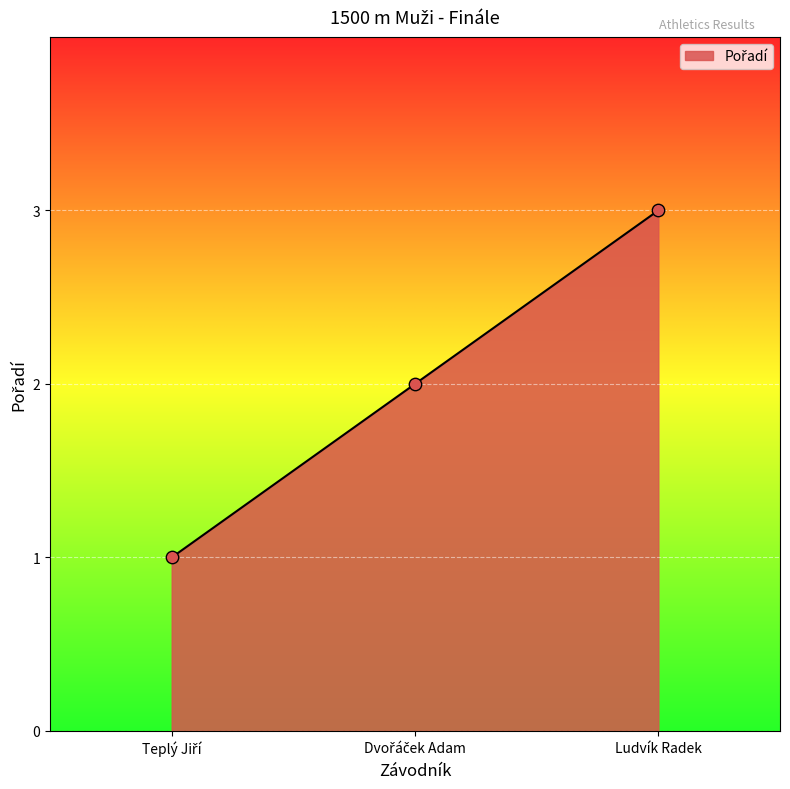

What position from the right is Ludvík Radek?

1